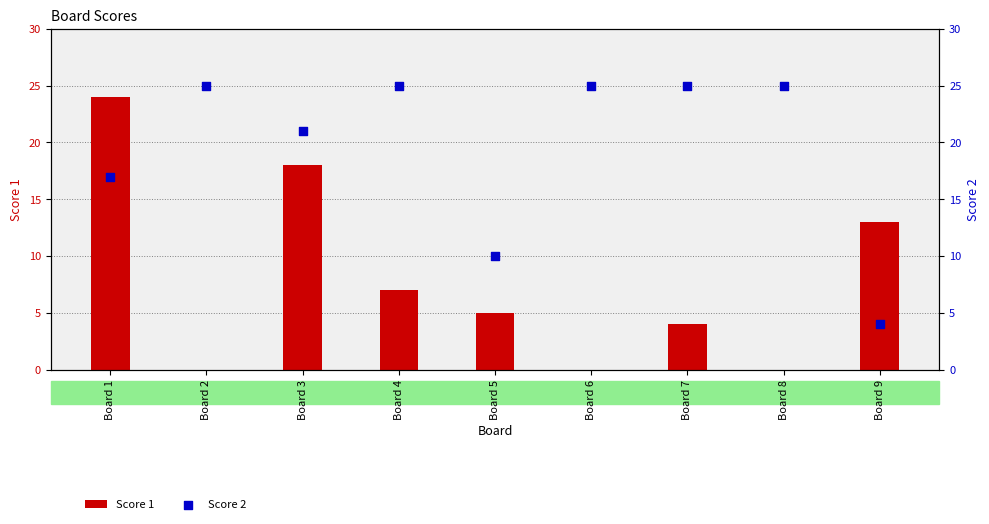

Which series contains the lowest Y value?

Score 1